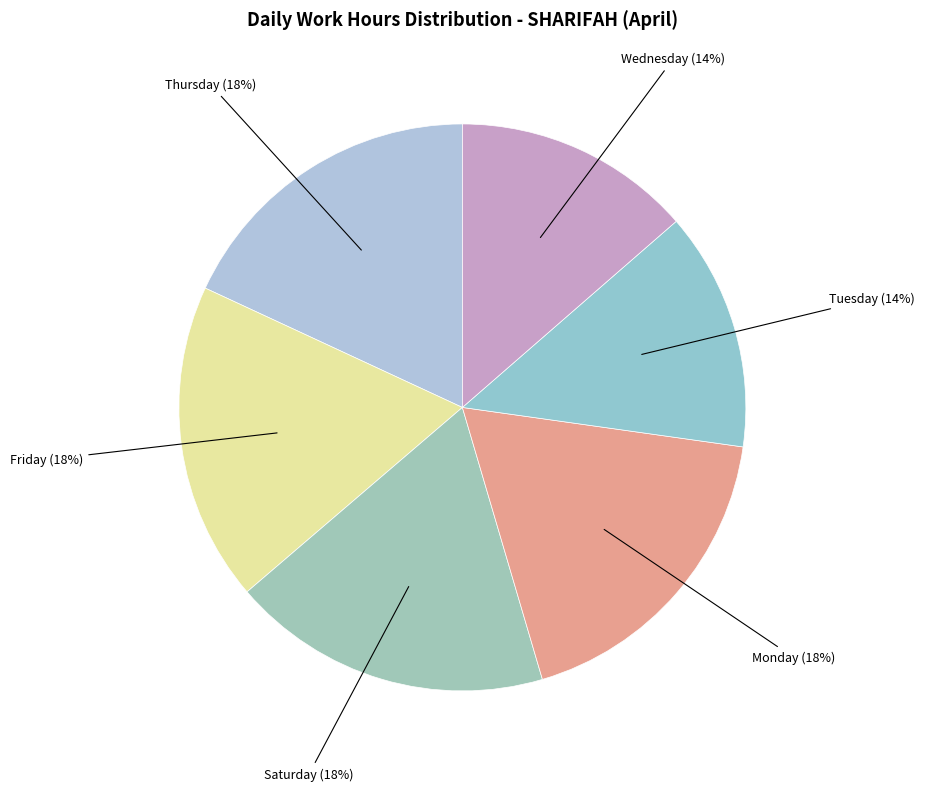

Is there a majority slice in this chart?

No